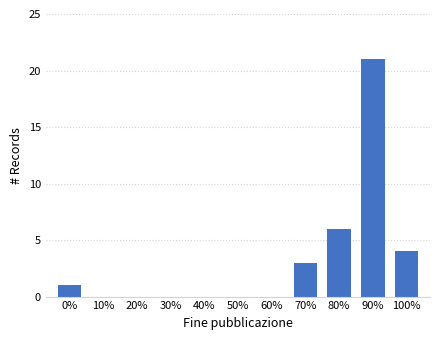

Reading right to left, what are all the values shown in this chart?

100%=4	90%=21	80%=6	70%=3	60%=0	50%=0	40%=0	30%=0	20%=0	10%=0	0%=1